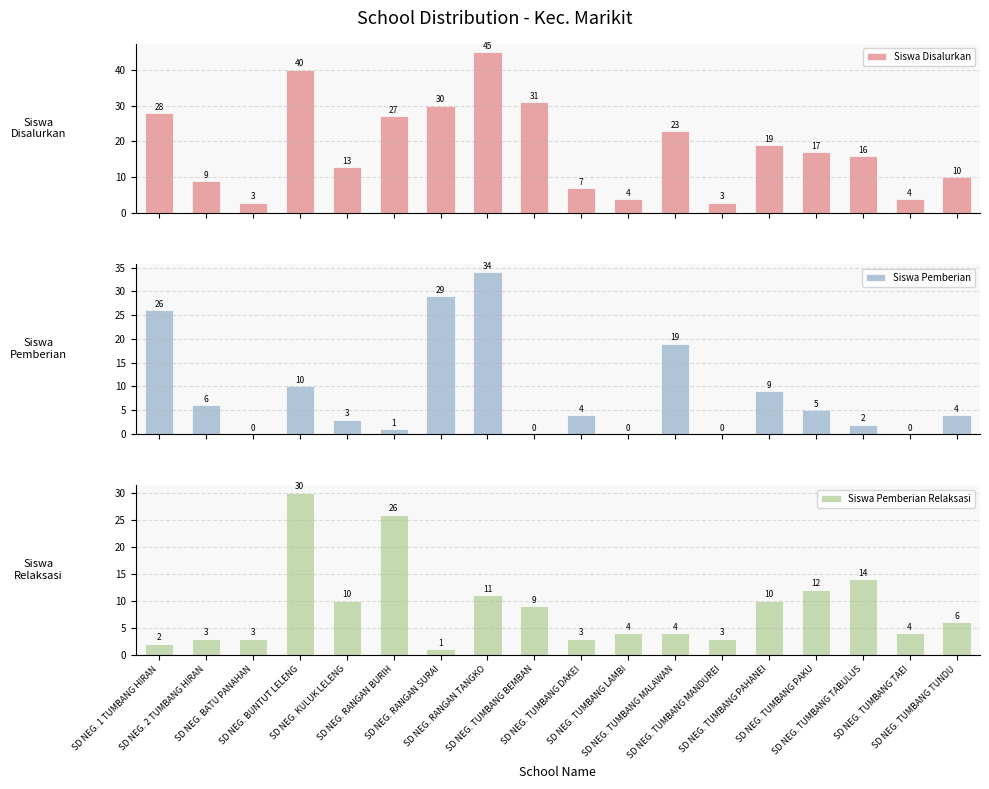

What are all the series names shown in the legend?

Siswa Disalurkan, Siswa Pemberian, Siswa Pemberian Relaksasi